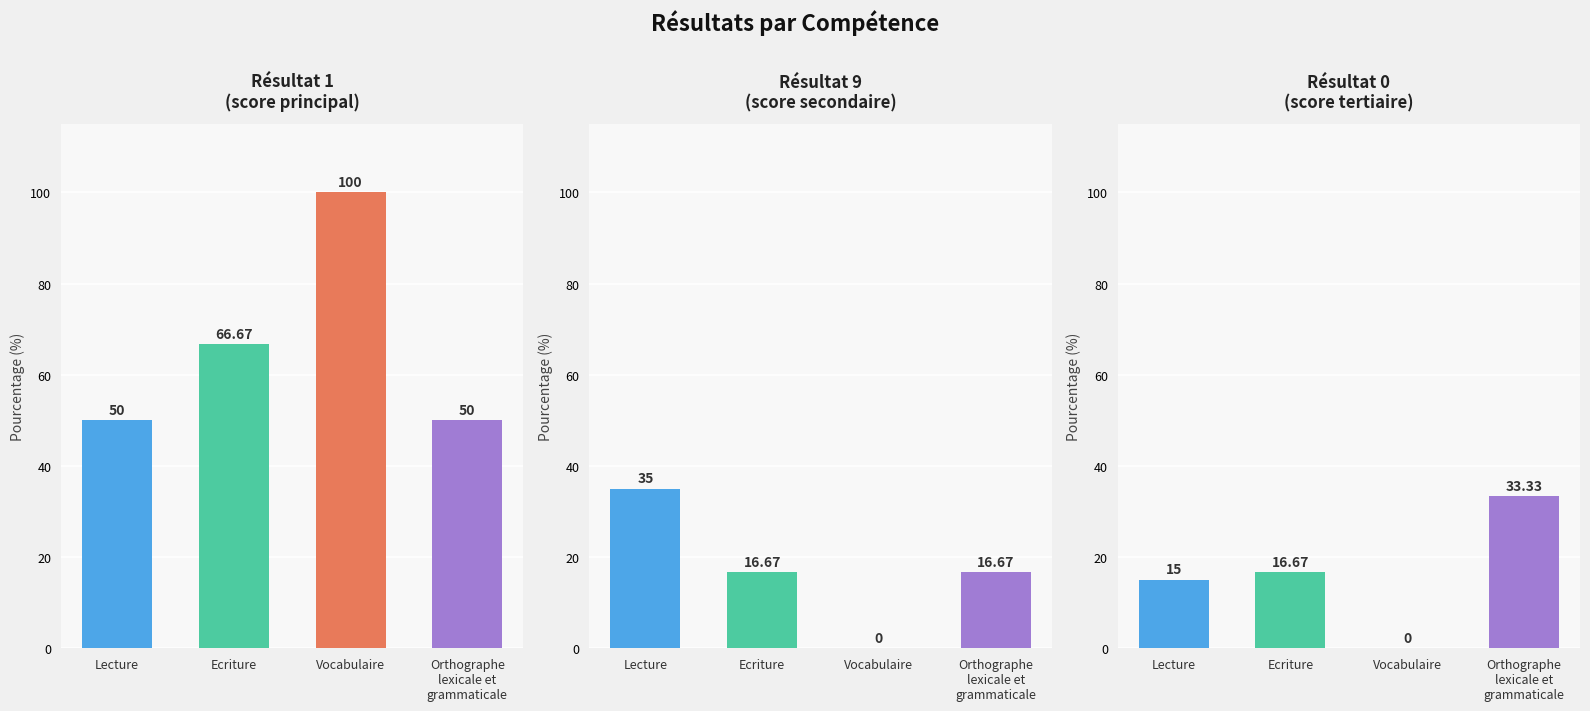

At which category is the sum across all series the highest?

Ecriture